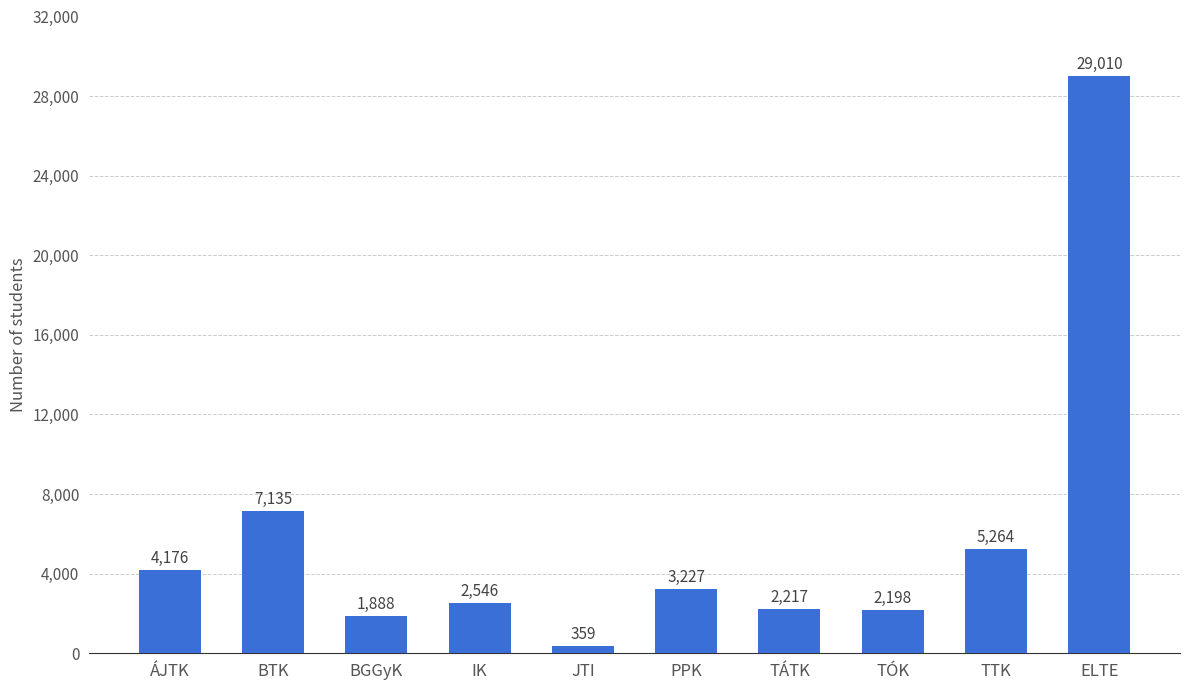

What is the sum of all values?

58020